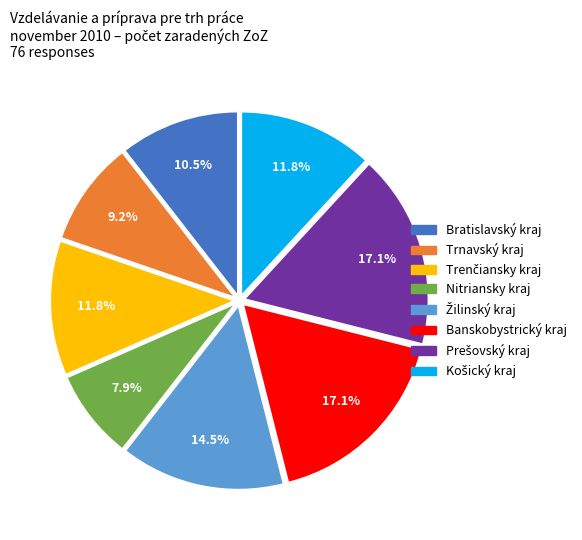

Which has a higher value, Nitriansky kraj or Banskobystrický kraj?

Banskobystrický kraj